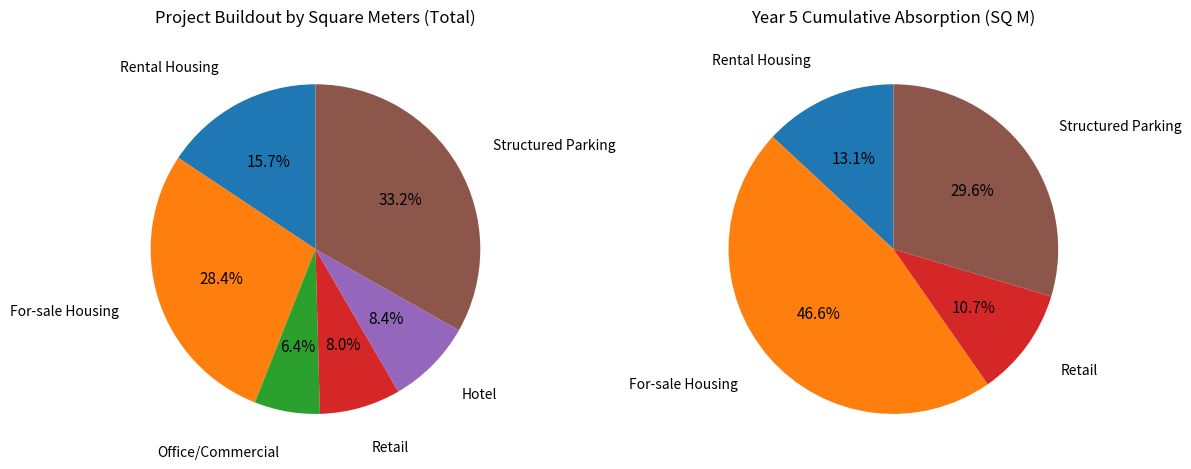

What is the total percentage of Office/Commercial and For-sale Housing?

34.8%